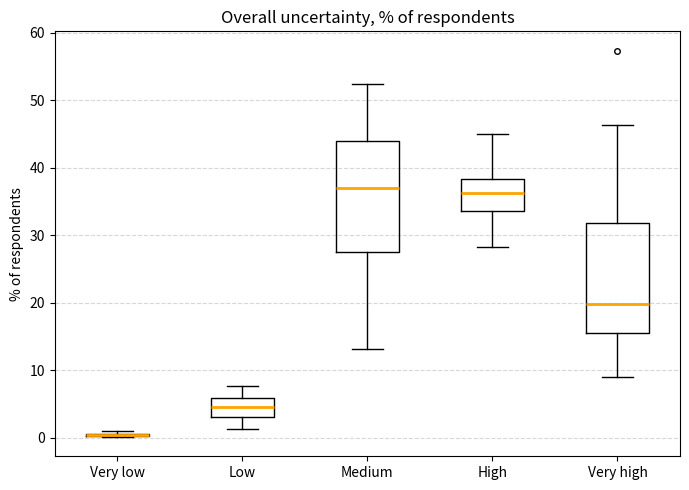

Where is the lower edge of the box for Low on the y-axis? The values are not printed on the chart, so give them approximately, as read against the axis.

3